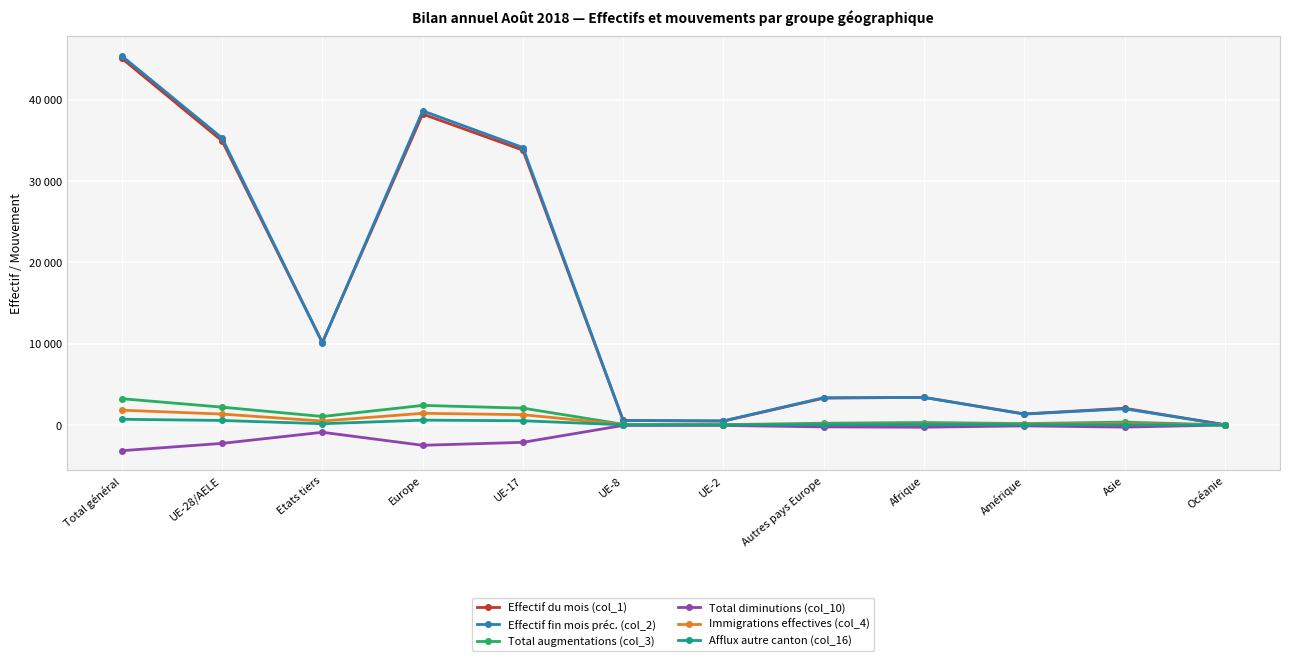

True or false: Total diminutions (col_10) and Effectif du mois (col_1) intersect in this chart.

False